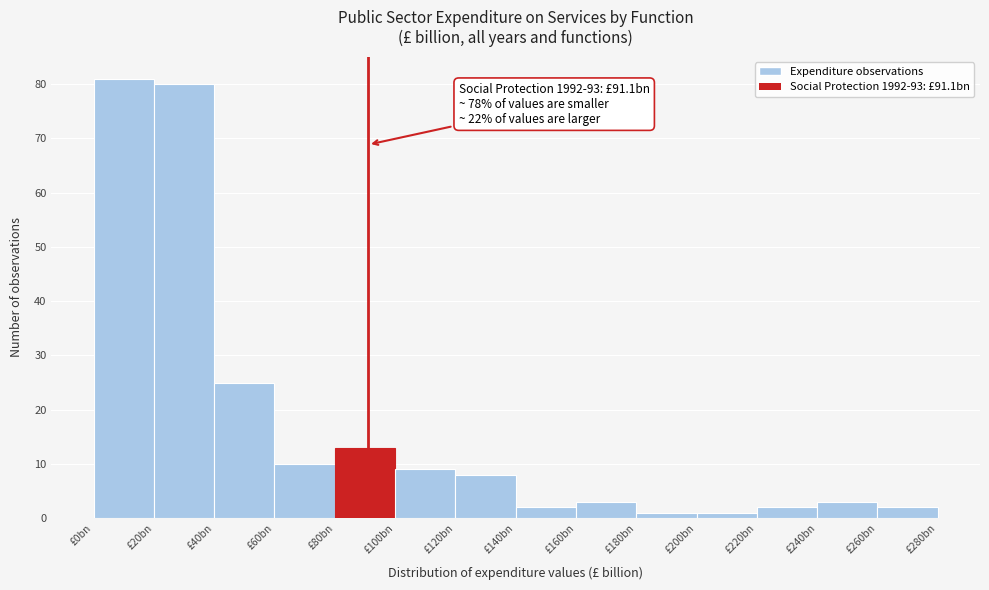

Reading left to right, extract all data points from this chart.

£0bn=81	£20bn=80	£40bn=25	£60bn=10	£80bn=13	£100bn=9	£120bn=8	£140bn=2	£160bn=3	£180bn=1	£200bn=1	£220bn=2	£240bn=3	£260bn=2